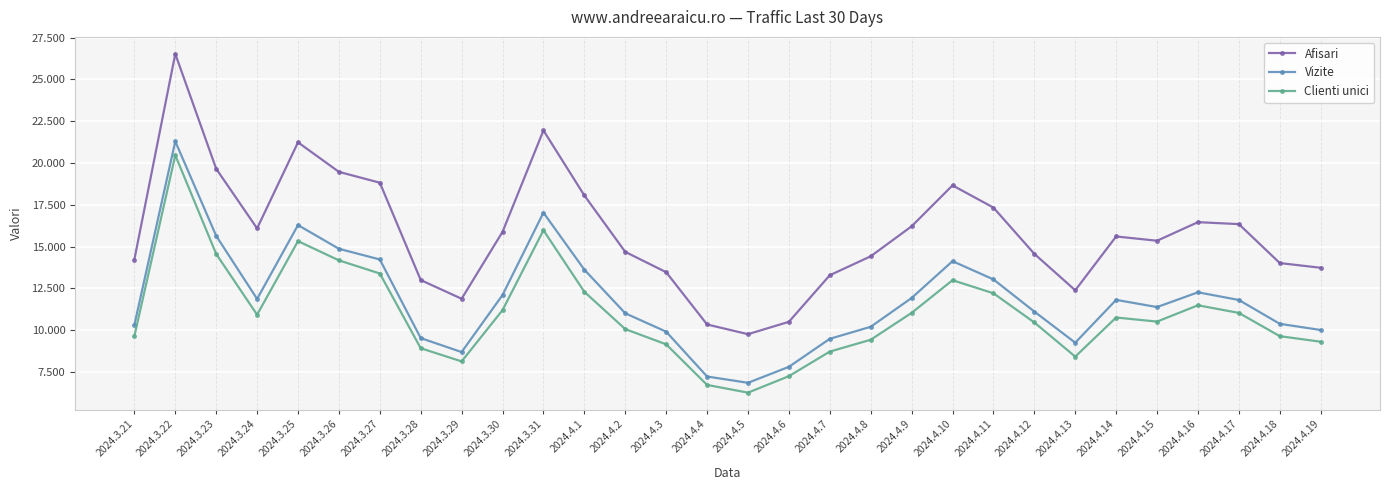

True or false: Afisari and Vizite intersect in this chart.

False